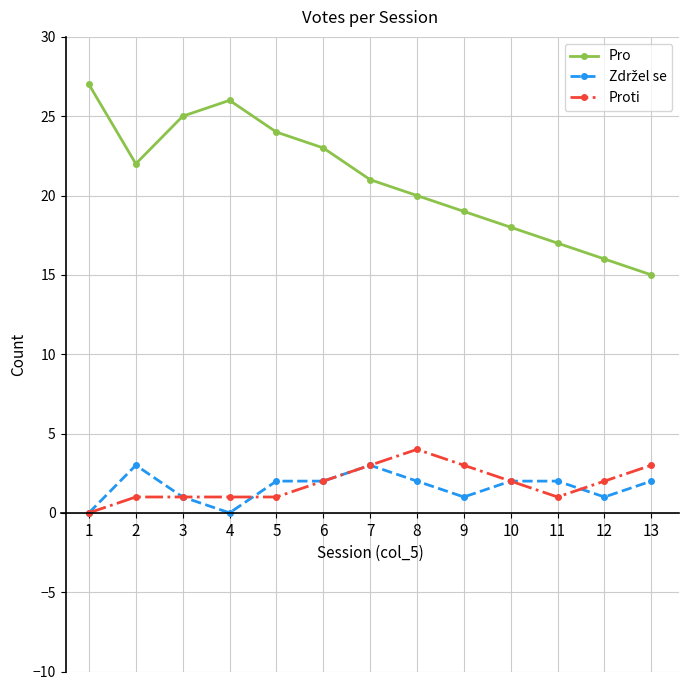

List the labels in order of Pro value, largest first.

1, 4, 3, 5, 6, 2, 7, 8, 9, 10, 11, 12, 13